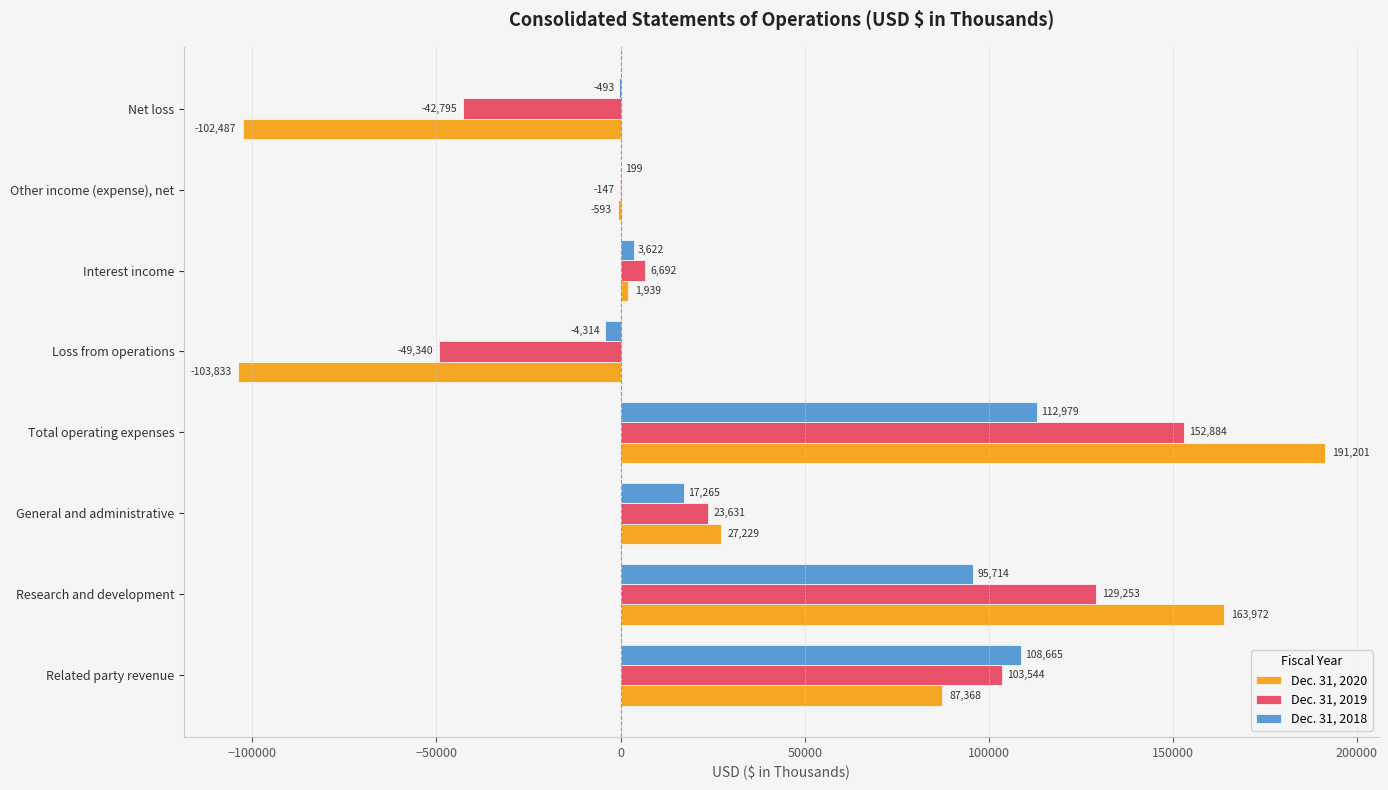

Which series has the widest spread of values?

Dec. 31, 2020